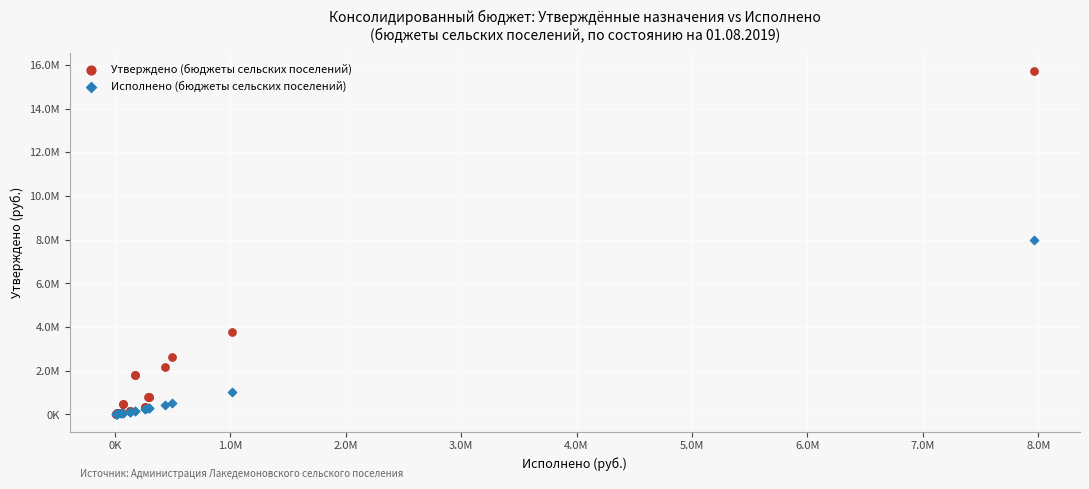

What are all the series names shown in the legend?

Утверждено (бюджеты сельских поселений), Исполнено (бюджеты сельских поселений)